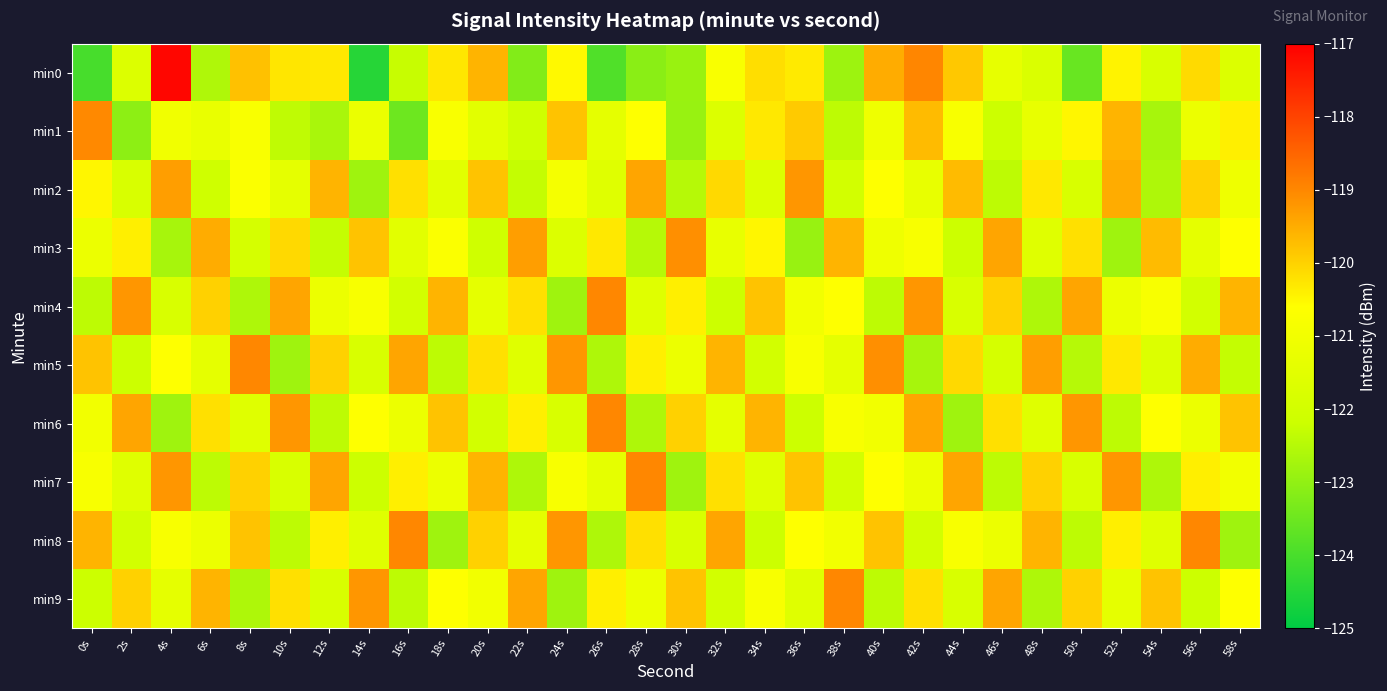

Reading right to left, extract all data points from this chart.

min0: 58s=-121.7	56s=-120.1	54s=-121.8	52s=-120.4	50s=-123.6	48s=-121.7	46s=-121.3	44s=-119.9	42s=-119.0	40s=-119.5	38s=-122.8	36s=-120.3	34s=-120.2	32s=-120.8	30s=-122.9	28s=-123.1	26s=-123.9	24s=-120.5	22s=-123.2	20s=-119.6	18s=-120.3	16s=-122.3	14s=-124.5	12s=-120.3	10s=-120.3	8s=-119.8	6s=-122.6	4s=-117.1	2s=-121.7	0s=-124.0
min1: 58s=-120.4	56s=-121.2	54s=-122.7	52s=-119.6	50s=-120.5	48s=-121.3	46s=-122.2	44s=-120.8	42s=-119.7	40s=-121.1	38s=-122.4	36s=-119.9	34s=-120.3	32s=-121.7	30s=-122.9	28s=-120.6	26s=-121.4	24s=-119.8	22s=-122.1	20s=-121.5	18s=-120.8	16s=-123.5	14s=-121.2	12s=-122.7	10s=-122.4	8s=-120.8	6s=-121.3	4s=-121.0	2s=-123.1	0s=-119.0
min2: 58s=-121.1	56s=-120.0	54s=-122.6	52s=-119.5	50s=-121.8	48s=-120.3	46s=-122.4	44s=-119.7	42s=-121.3	40s=-120.6	38s=-122.0	36s=-119.2	34s=-121.7	32s=-120.1	30s=-122.5	28s=-119.4	26s=-121.6	24s=-120.9	22s=-122.3	20s=-119.8	18s=-121.5	16s=-120.2	14s=-122.8	12s=-119.6	10s=-121.4	8s=-120.7	6s=-122.1	4s=-119.3	2s=-121.8	0s=-120.5
min3: 58s=-120.6	56s=-121.4	54s=-119.7	52s=-122.8	50s=-120.2	48s=-121.6	46s=-119.4	44s=-122.2	42s=-120.8	40s=-121.1	38s=-119.6	36s=-122.9	34s=-120.5	32s=-121.3	30s=-119.1	28s=-122.5	26s=-120.3	24s=-121.7	22s=-119.3	20s=-122.1	18s=-120.7	16s=-121.5	14s=-119.8	12s=-122.3	10s=-120.1	8s=-121.9	6s=-119.5	4s=-122.7	2s=-120.4	0s=-121.2
min4: 58s=-119.6	56s=-122.0	54s=-120.8	52s=-121.2	50s=-119.4	48s=-122.6	46s=-120.0	44s=-121.8	42s=-119.2	40s=-122.4	38s=-120.6	36s=-121.0	34s=-119.8	32s=-122.2	30s=-120.4	28s=-121.6	26s=-119.0	24s=-122.8	22s=-120.2	20s=-121.4	18s=-119.6	16s=-122.0	14s=-120.8	12s=-121.2	10s=-119.4	8s=-122.6	6s=-120.0	4s=-121.8	2s=-119.2	0s=-122.4
min5: 58s=-122.3	56s=-119.5	54s=-121.7	52s=-120.3	50s=-122.5	48s=-119.3	46s=-121.9	44s=-120.1	42s=-122.7	40s=-119.1	38s=-121.4	36s=-120.8	34s=-122.0	32s=-119.6	30s=-121.2	28s=-120.4	26s=-122.6	24s=-119.2	22s=-121.6	20s=-120.2	18s=-122.4	16s=-119.4	14s=-121.8	12s=-120.0	10s=-122.8	8s=-119.0	6s=-121.4	4s=-120.6	2s=-122.2	0s=-119.8
min6: 58s=-119.8	56s=-121.2	54s=-120.6	52s=-122.4	50s=-119.2	48s=-121.6	46s=-120.2	44s=-122.8	42s=-119.4	40s=-121.0	38s=-120.8	36s=-122.2	34s=-119.6	32s=-121.4	30s=-120.0	28s=-122.6	26s=-119.0	24s=-121.8	22s=-120.4	20s=-122.0	18s=-119.8	16s=-121.2	14s=-120.6	12s=-122.4	10s=-119.2	8s=-121.6	6s=-120.2	4s=-122.8	2s=-119.4	0s=-121.0
min7: 58s=-121.0	56s=-120.4	54s=-122.6	52s=-119.2	50s=-121.8	48s=-120.0	46s=-122.4	44s=-119.4	42s=-121.2	40s=-120.6	38s=-122.0	36s=-119.8	34s=-121.6	32s=-120.2	30s=-122.8	28s=-119.0	26s=-121.4	24s=-120.8	22s=-122.6	20s=-119.6	18s=-121.2	16s=-120.4	14s=-122.2	12s=-119.4	10s=-121.8	8s=-120.0	6s=-122.4	4s=-119.2	2s=-121.6	0s=-120.8
min8: 58s=-122.8	56s=-119.0	54s=-121.6	52s=-120.4	50s=-122.4	48s=-119.6	46s=-121.2	44s=-120.8	42s=-122.0	40s=-119.8	38s=-121.0	36s=-120.6	34s=-122.2	32s=-119.4	30s=-121.8	28s=-120.2	26s=-122.6	24s=-119.2	22s=-121.4	20s=-120.0	18s=-122.8	16s=-119.0	14s=-121.6	12s=-120.4	10s=-122.4	8s=-119.8	6s=-121.2	4s=-120.8	2s=-122.0	0s=-119.6
min9: 58s=-120.6	56s=-122.2	54s=-119.8	52s=-121.4	50s=-120.0	48s=-122.6	46s=-119.4	44s=-121.8	42s=-120.2	40s=-122.4	38s=-119.0	36s=-121.6	34s=-120.8	32s=-122.0	30s=-119.8	28s=-121.2	26s=-120.4	24s=-122.8	22s=-119.4	20s=-121.0	18s=-120.6	16s=-122.4	14s=-119.2	12s=-121.8	10s=-120.2	8s=-122.6	6s=-119.6	4s=-121.4	2s=-120.0	0s=-122.2